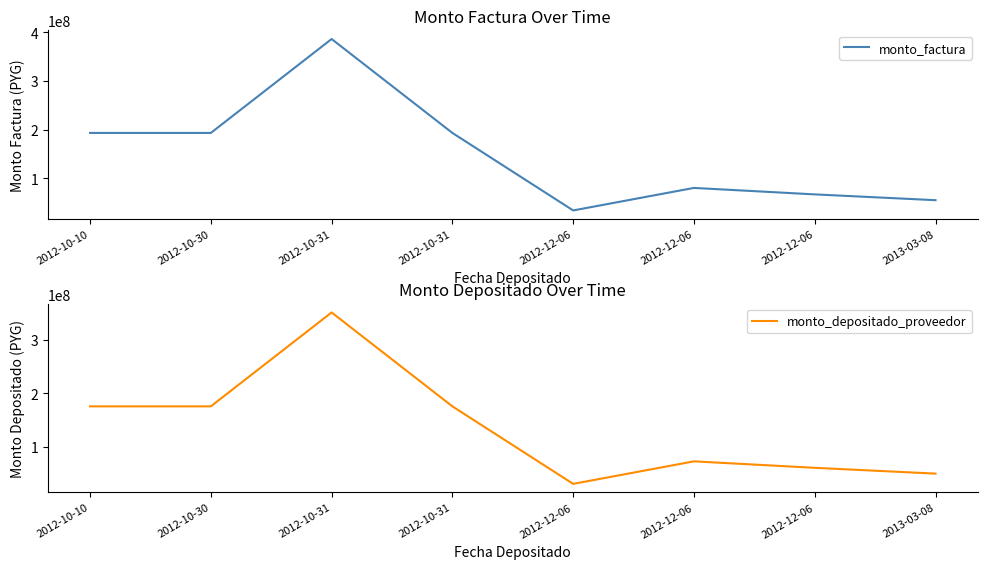

Between 2012-12-06 and 2013-03-08, which series saw the biggest shift?

monto_factura